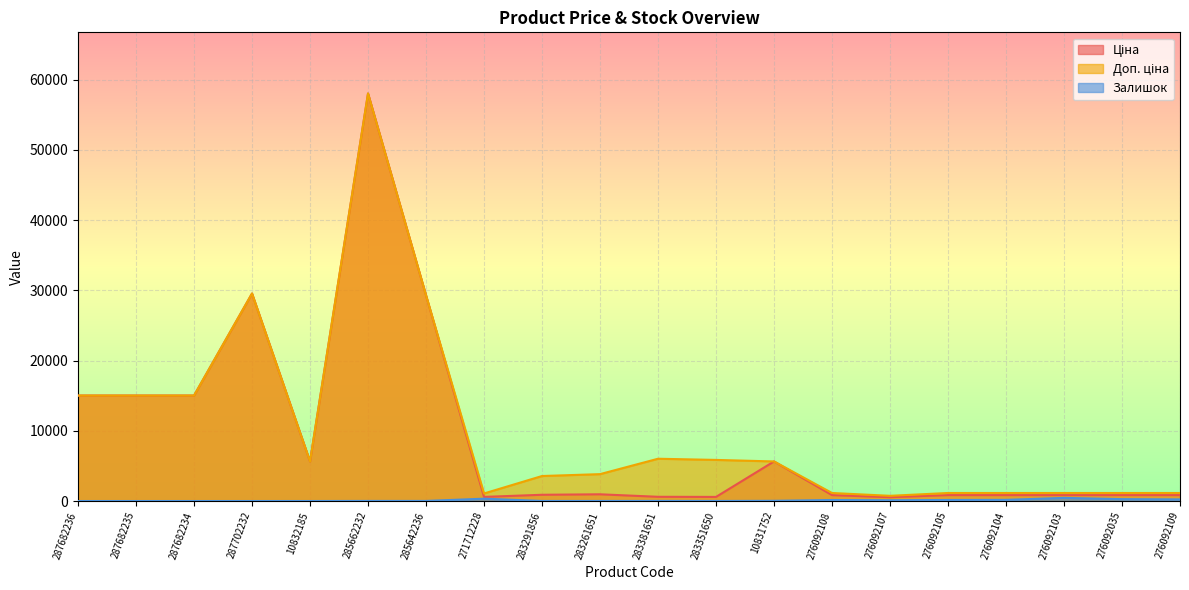

What are all the series names shown in the legend?

Ціна, Доп. ціна, Залишок